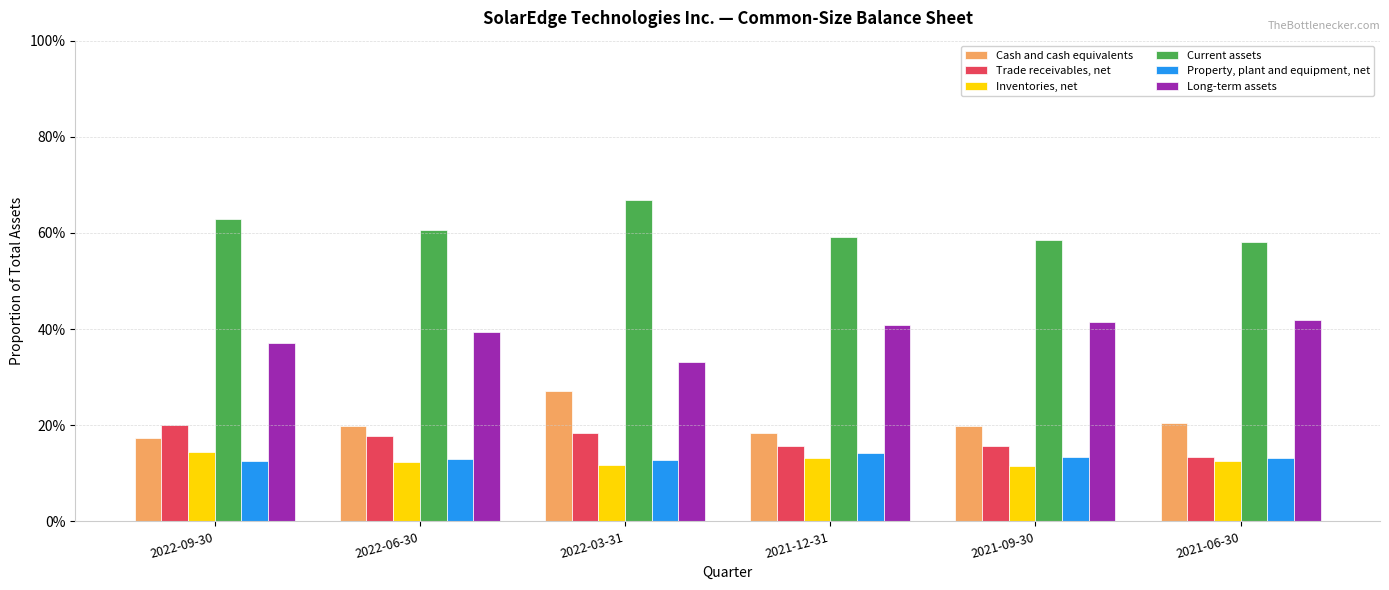

The value of Property, plant and equipment, net at 2021-12-31 is 0.1. True or false?

True